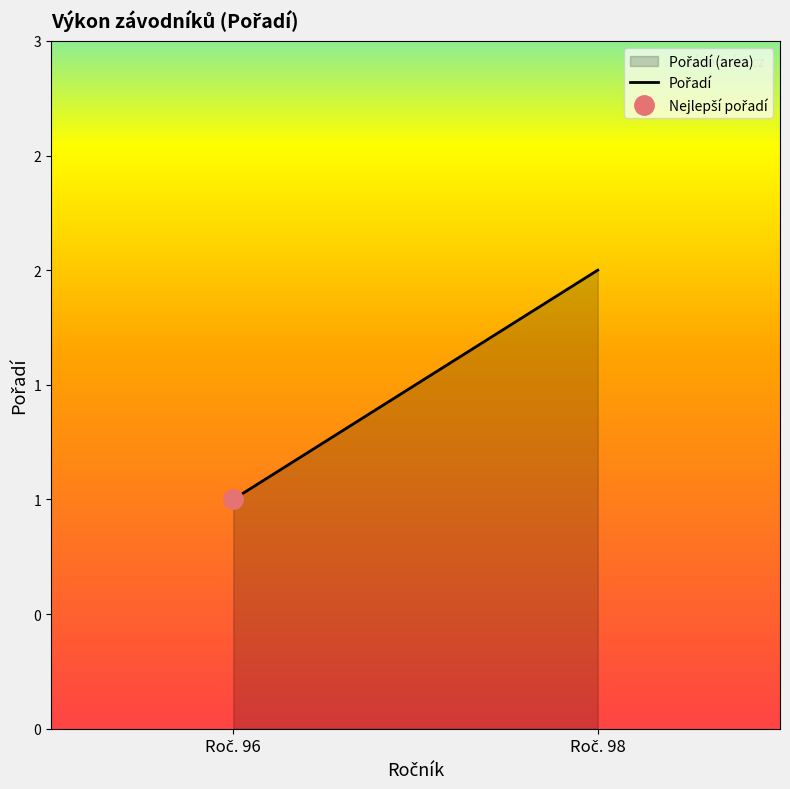

Between 96 and 98, which is larger?

98